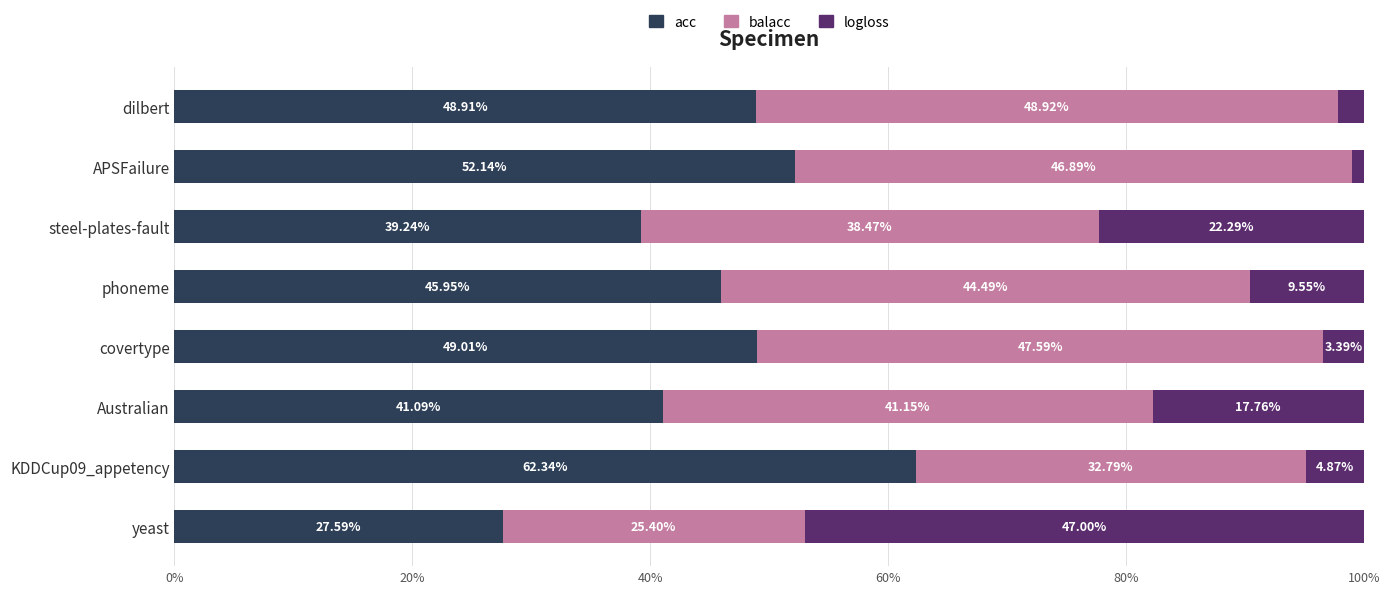

List the labels in order of acc value, largest first.

KDDCup09_appetency, APSFailure, covertype, dilbert, phoneme, Australian, steel-plates-fault, yeast